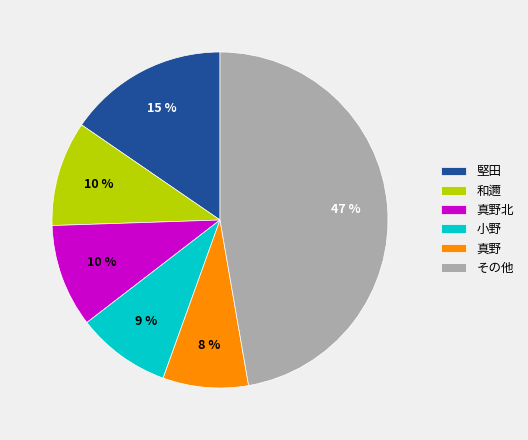

To the nearest percent, what is the difference between the largest and smallest slice percentages?

39%